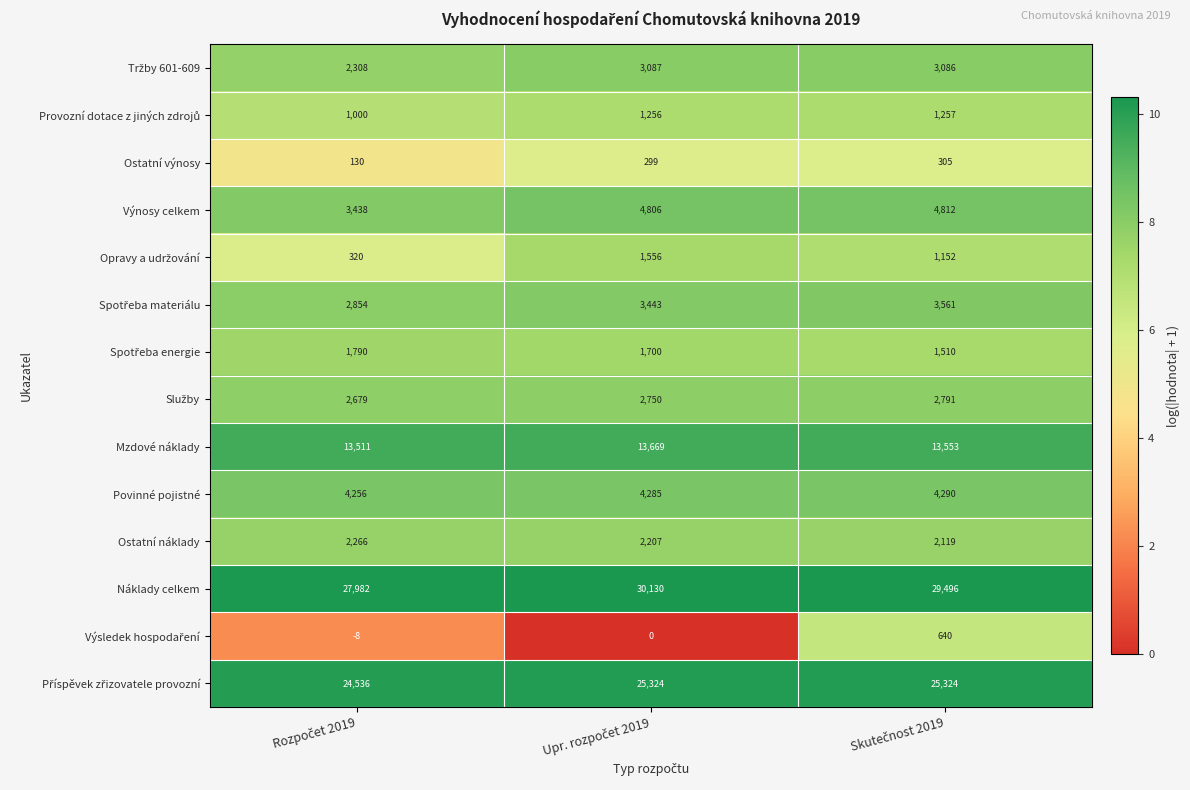

How many distinct data groups are displayed?

14